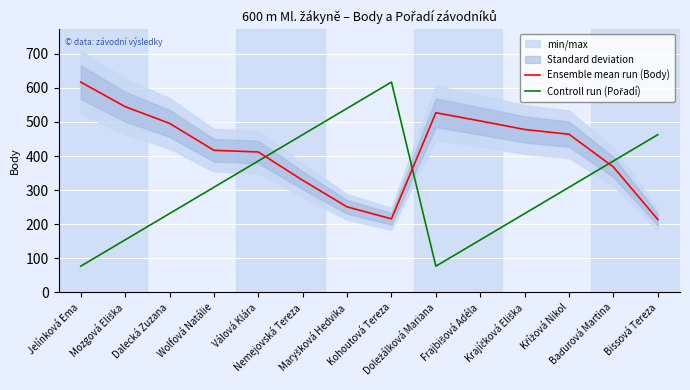

List the series in order of their peak value, highest first.

Ensemble mean run (Body), Controll run (Pořadí)